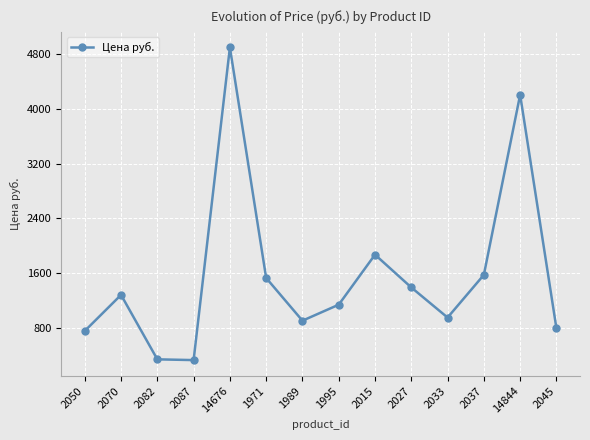

Count the number of data series in this chart.

1